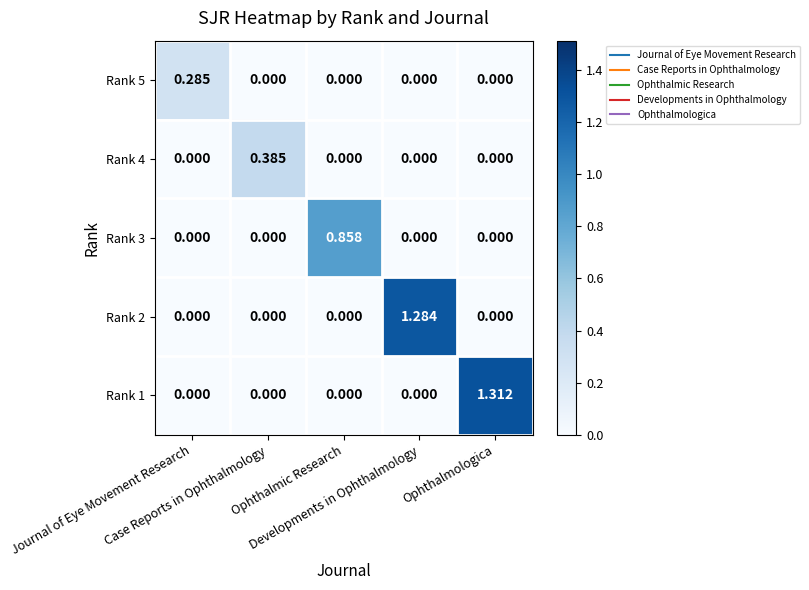

Which series changed the most between Journal of Eye Movement Research and Ophthalmic Research?

Rank 3